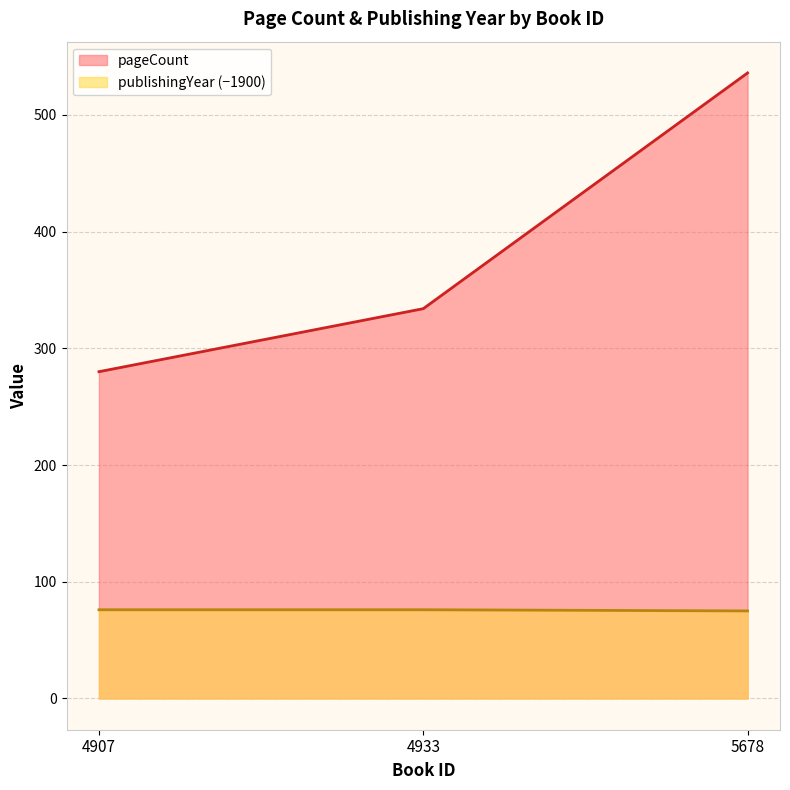

Where is pageCount nearest to the value 408?

4933